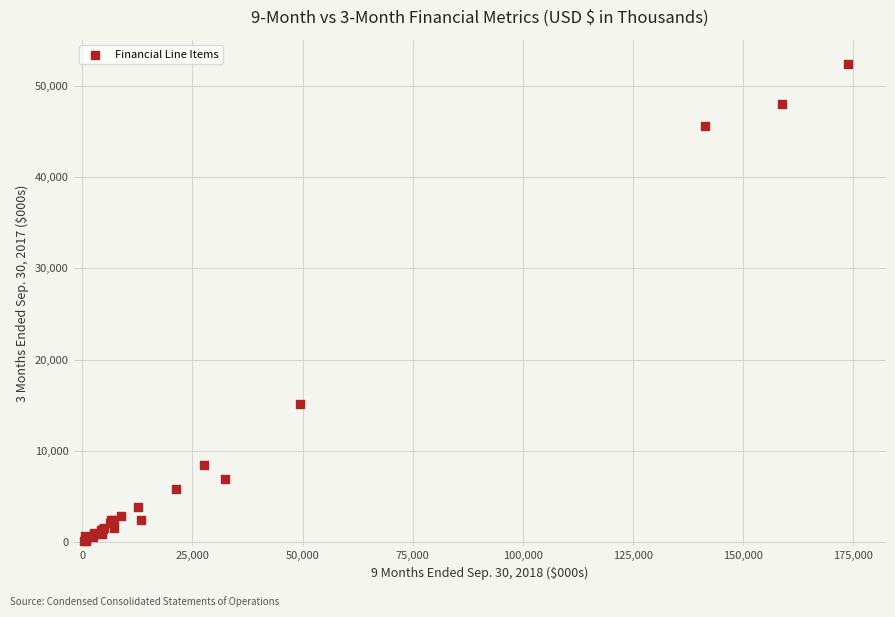

What Y value in the scatter plot is closest to 26296?

15090